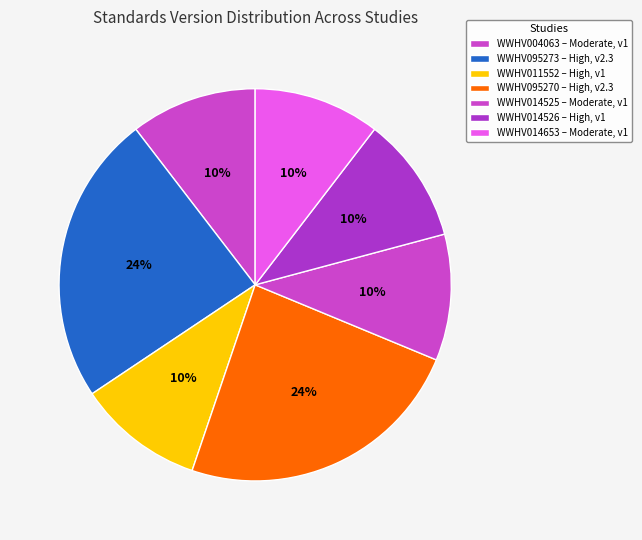

Which slice is the largest?

WWHV095273